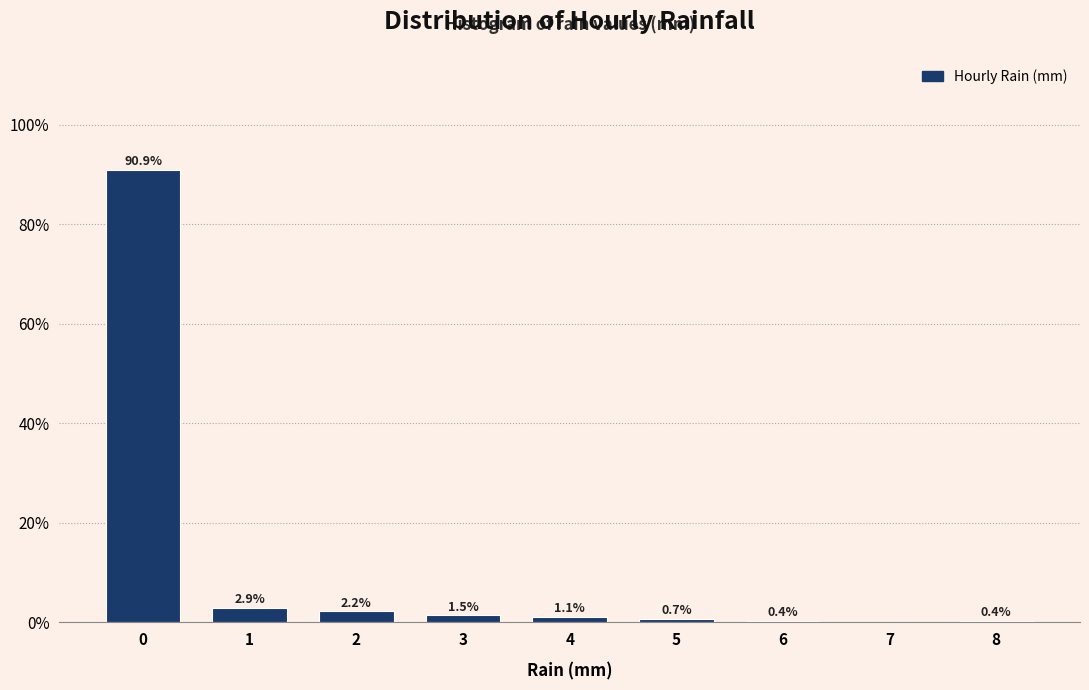

Over which range of the x-axis is the bar tallest?

-0.5 to 0.5